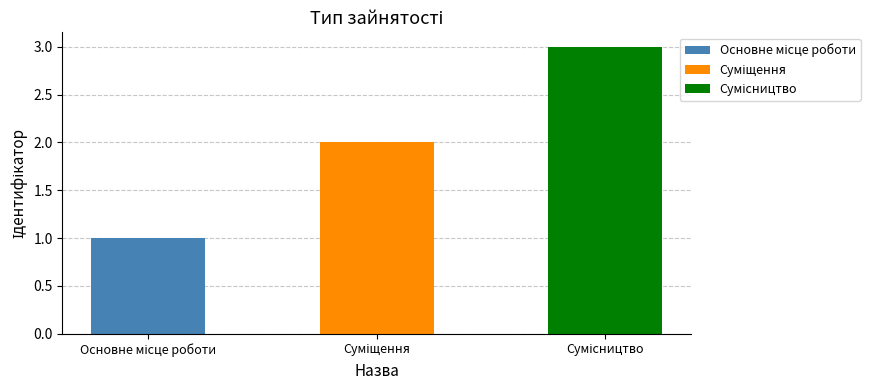

Are the bars horizontal?

No